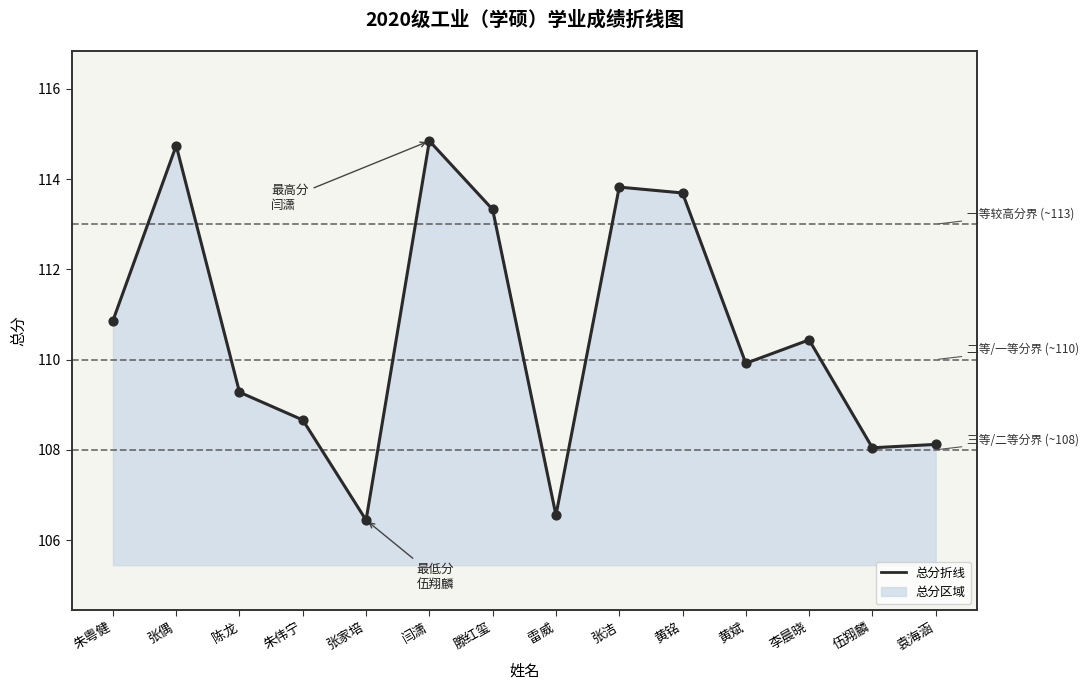

What is the change in value from 张偶 to 黄斌?

-4.8